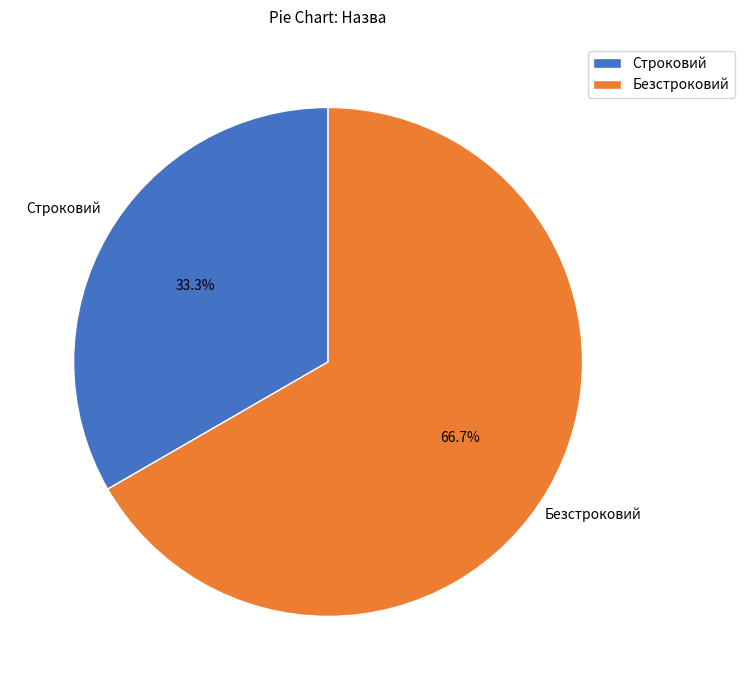

Is it true that Строковий is 33% of the pie?

True